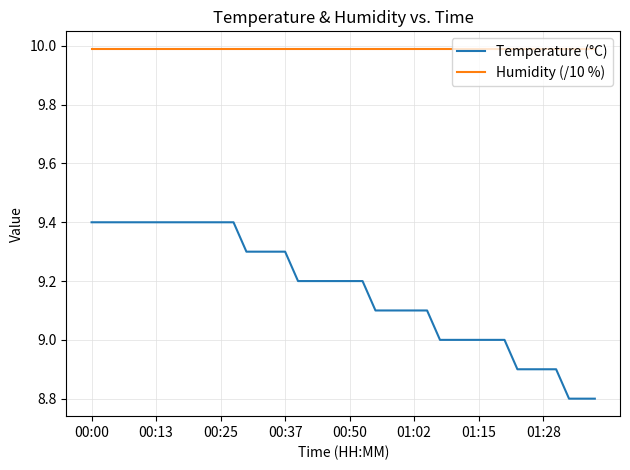

How many Temperature (°C) values are between 9 and 10?

33